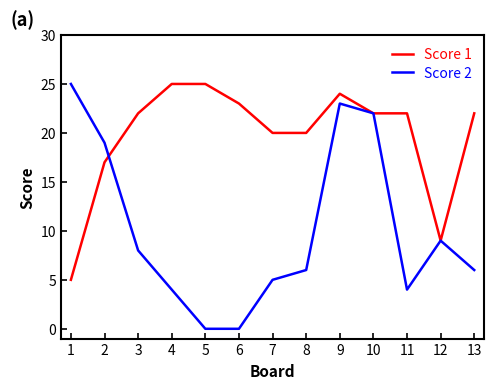

True or false: Score 2 and Score 1 intersect in this chart.

True